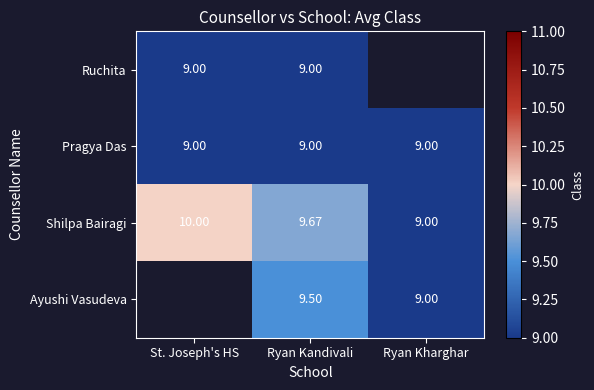

How many data points in Shilpa Bairagi are above 9?

2